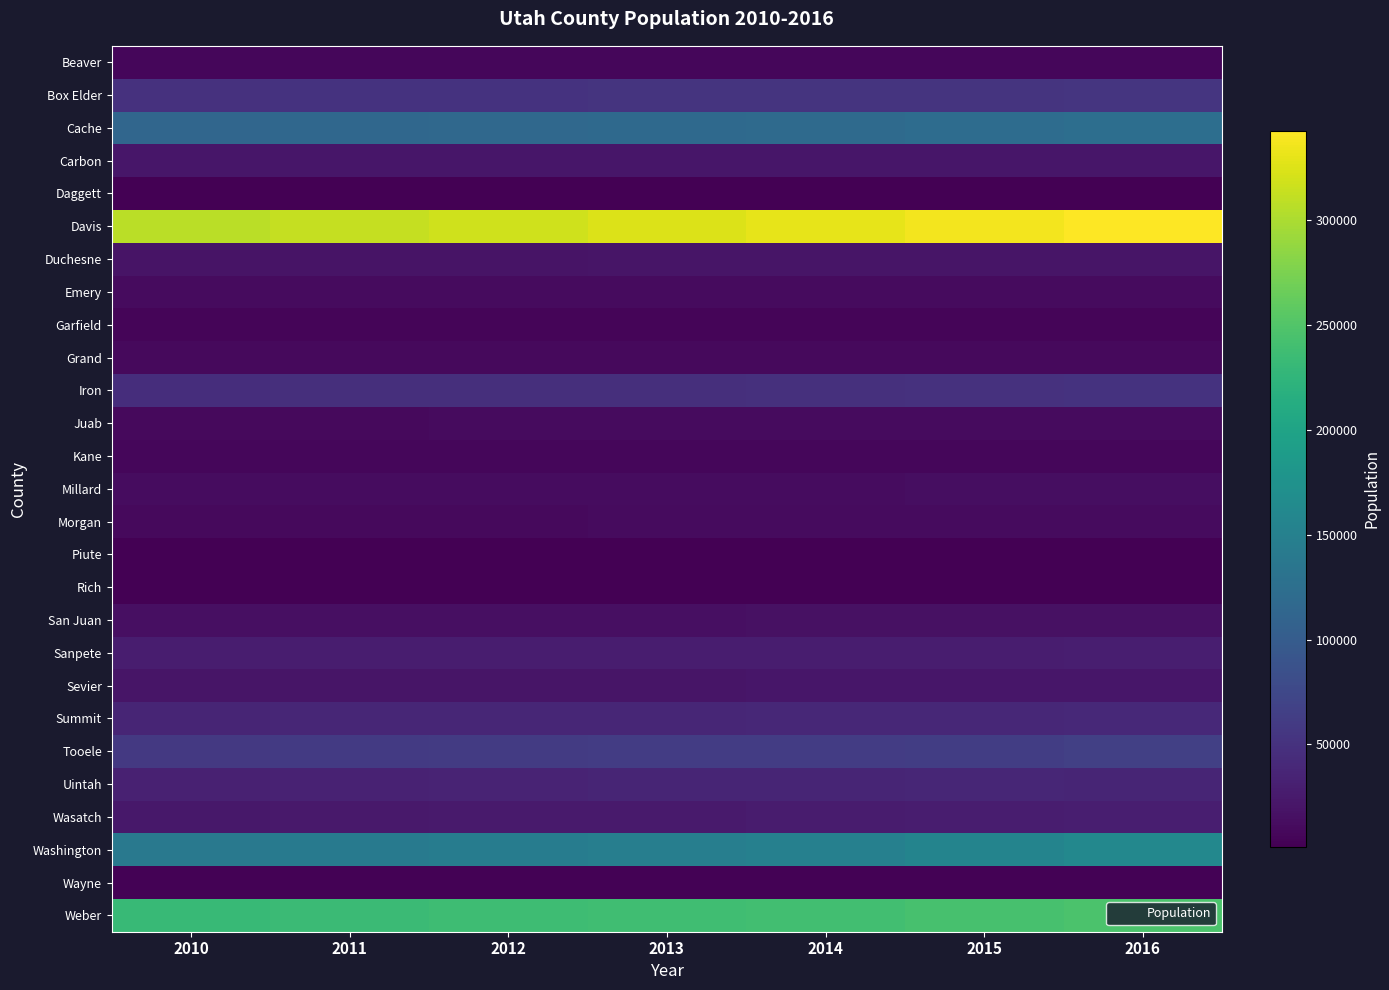

Reading right to left, list all the values displayed in this chart.

Beaver: 2016=6782.0	2015=6710.2	2014=6660.5	2013=6754.1	2012=6670.2	2011=6657.6	2010=6643.0
Box Elder: 2016=54038.2	2015=52970.8	2014=52280.2	2013=51793.6	2012=51155.1	2011=50640.0	2010=50067.0
Cache: 2016=123906.8	2015=121854.9	2014=118871.5	2013=117597.6	2012=116404.2	2011=115003.6	2010=113307.0
Carbon: 2016=21188.5	2015=21164.0	2014=21201.4	2013=21340.1	2012=21589.7	2011=21505.2	2010=21419.0
Daggett: 2016=1102.7	2015=1112.7	2014=1112.8	2013=1156.8	2012=1114.2	2011=1109.2	2010=1078.0
Davis: 2016=342645.3	2015=336090.6	2014=329833.4	2013=324407.2	2012=318476.5	2011=313279.7	2010=307625.0
Duchesne: 2016=20607.6	2015=20820.9	2014=20576.9	2013=20282.7	2012=19696.1	2011=19019.7	2010=18721.0
Emery: 2016=10573.2	2015=10658.7	2014=10844.0	2013=10945.2	2012=10964.2	2011=11127.9	2010=11012.0
Garfield: 2016=5190.1	2015=5163.9	2014=5194.0	2013=5220.1	2012=5225.9	2011=5202.9	2010=5171.0
Grand: 2016=9932.9	2015=9756.6	2014=9626.3	2013=9550.4	2012=9529.3	2011=9394.9	2010=9238.0
Iron: 2016=50742.1	2015=49406.3	2014=48191.3	2013=47620.8	2012=47310.7	2011=46954.6	2010=46221.0
Juab: 2016=11541.4	2015=11071.3	2014=10824.2	2013=10604.4	2012=10485.2	2011=10379.9	2010=10280.0
Kane: 2016=7580.8	2015=7270.8	2014=7266.0	2013=7320.8	2012=7301.7	2011=7199.7	2010=7116.0
Millard: 2016=13290.8	2015=13103.8	2014=13022.5	2013=12955.9	2012=12815.7	2011=12706.0	2010=12535.0
Morgan: 2016=11522.3	2015=11080.5	2014=10776.3	2013=10418.0	2012=10049.0	2011=9713.6	2010=9518.0
Piute: 2016=1603.7	2015=1631.2	2014=1593.4	2013=1602.6	2012=1584.9	2011=1575.8	2010=1555.0
Rich: 2016=2354.8	2015=2352.9	2014=2322.6	2013=2299.5	2012=2276.8	2011=2291.2	2010=2278.0
San Juan: 2016=16302.2	2015=15902.3	2014=15771.8	2013=15572.9	2012=15448.3	2011=15037.4	2010=14771.0
Sanpete: 2016=29489.1	2015=29087.8	2014=28704.9	2013=28631.3	2012=28485.2	2011=28350.9	2010=27907.0
Sevier: 2016=21517.1	2015=21238.3	2014=21101.0	2013=21020.5	2012=21053.2	2011=20893.0	2010=20814.0
Summit: 2016=40049.6	2015=39277.8	2014=38676.9	2013=38211.6	2012=37936.5	2011=37396.0	2010=36562.0
Tooele: 2016=65285.3	2015=63261.9	2014=62181.8	2013=61366.6	2012=60130.6	2011=59150.7	2010=58358.0
Uintah: 2016=36580.2	2015=37395.5	2014=36979.0	2013=36145.2	2012=35046.8	2011=33943.1	2010=32760.0
Wasatch: 2016=29995.3	2015=28612.9	2014=27342.1	2013=26389.2	2012=25541.8	2011=24484.5	2010=23652.0
Washington: 2016=160359.2	2015=154602.4	2014=150500.3	2013=147057.6	2012=144060.8	2011=141797.0	2010=138579.0
Wayne: 2016=2718.3	2015=2724.6	2014=2739.7	2013=2748.0	2012=2772.8	2011=2766.1	2010=2782.0
Weber: 2016=245671.6	2015=242737.0	2014=239582.2	2013=237918.0	2012=236390.7	2011=233818.6	2010=231833.0